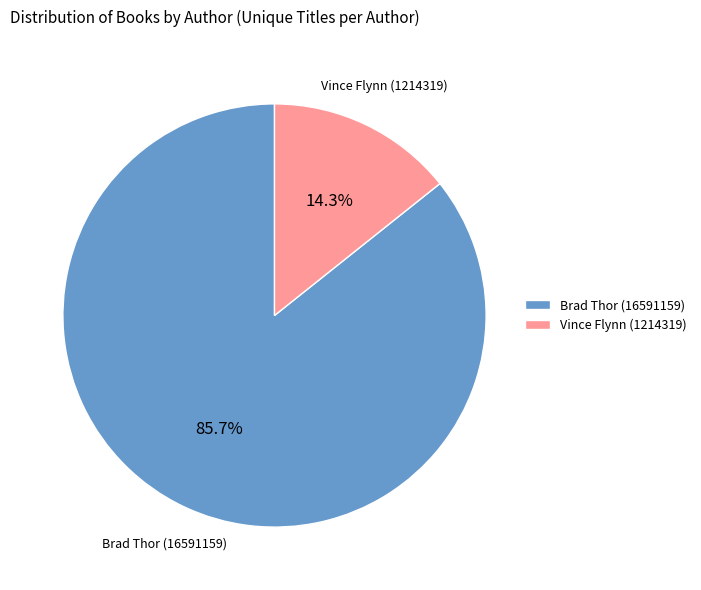

What is the total percentage of Vince Flynn (1214319) and Brad Thor (16591159)?

100.0%